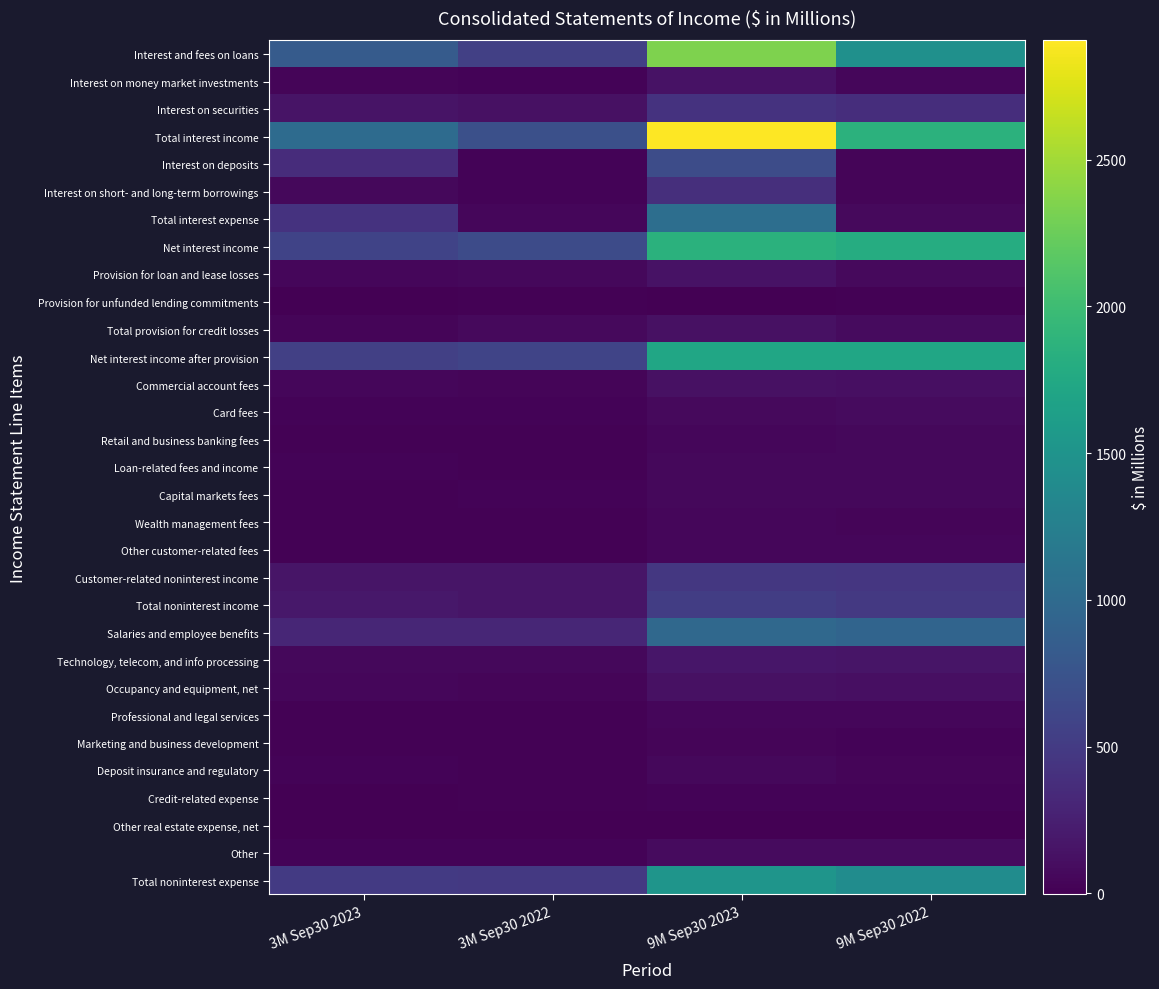

How many series are shown in this chart?

31